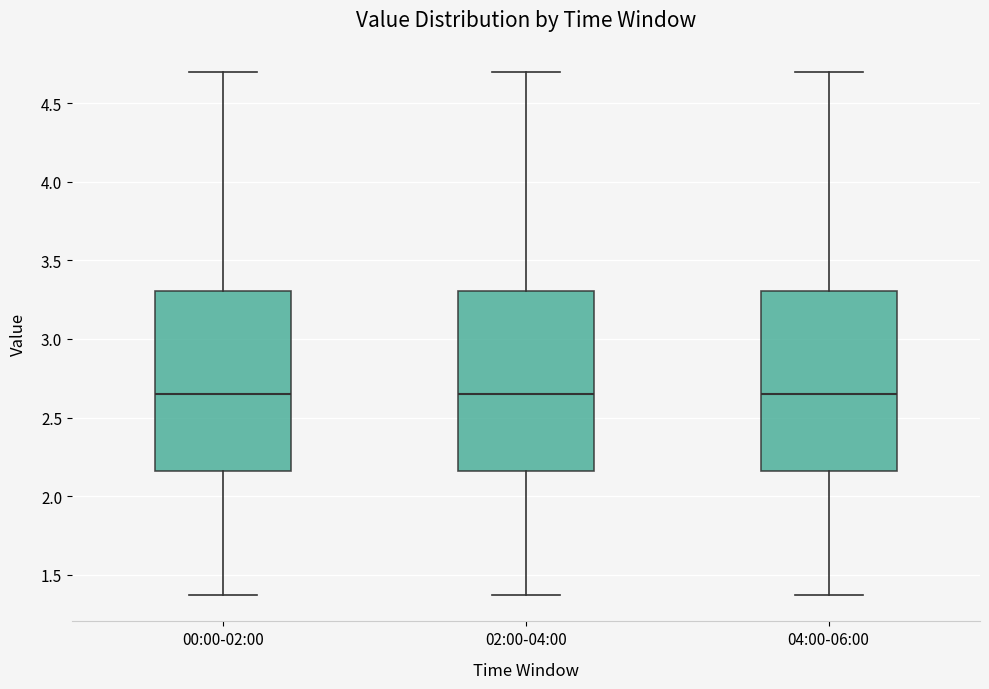

Reading left to right, transcribe this box plot: for each box, give where its median line is, the range the box spans, and where its two whiskers end, as read against the y-axis. The values are not printed on the chart, so give them approximately, as read against the axis.

00:00-02:00: median 2.65, box 2.15 to 3.30, whiskers 1.35 to 4.70
02:00-04:00: median 2.65, box 2.15 to 3.30, whiskers 1.35 to 4.70
04:00-06:00: median 2.65, box 2.15 to 3.30, whiskers 1.35 to 4.70